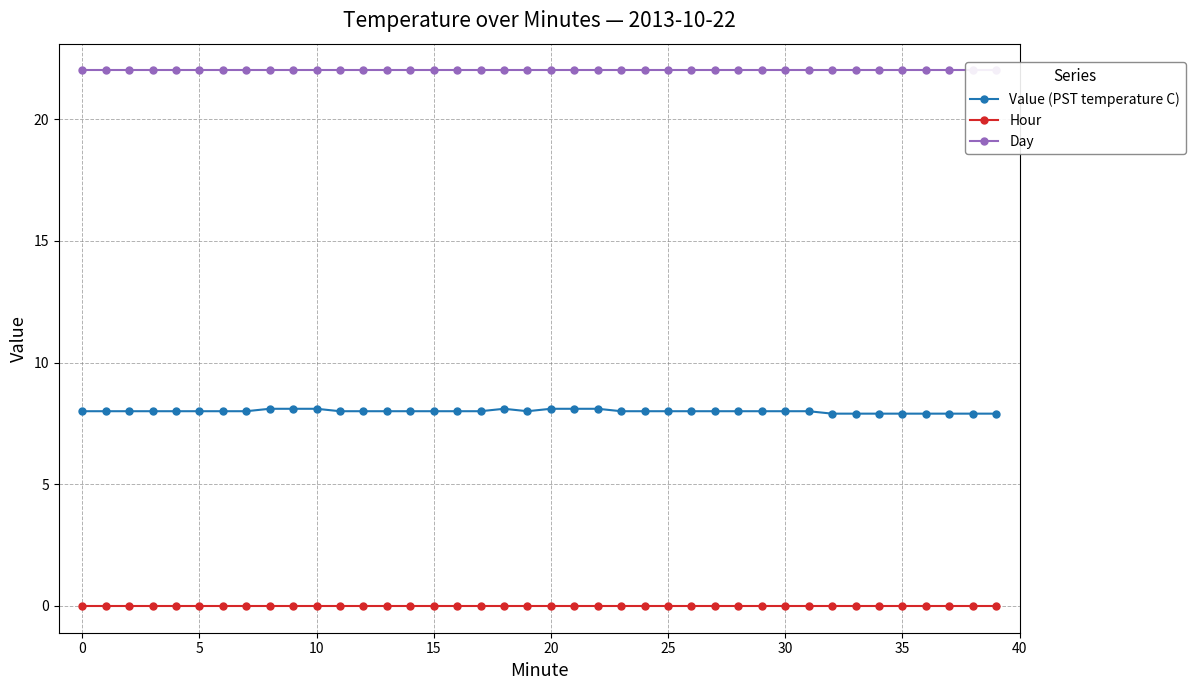

True or false: Value (PST temperature C) and Hour intersect in this chart.

False